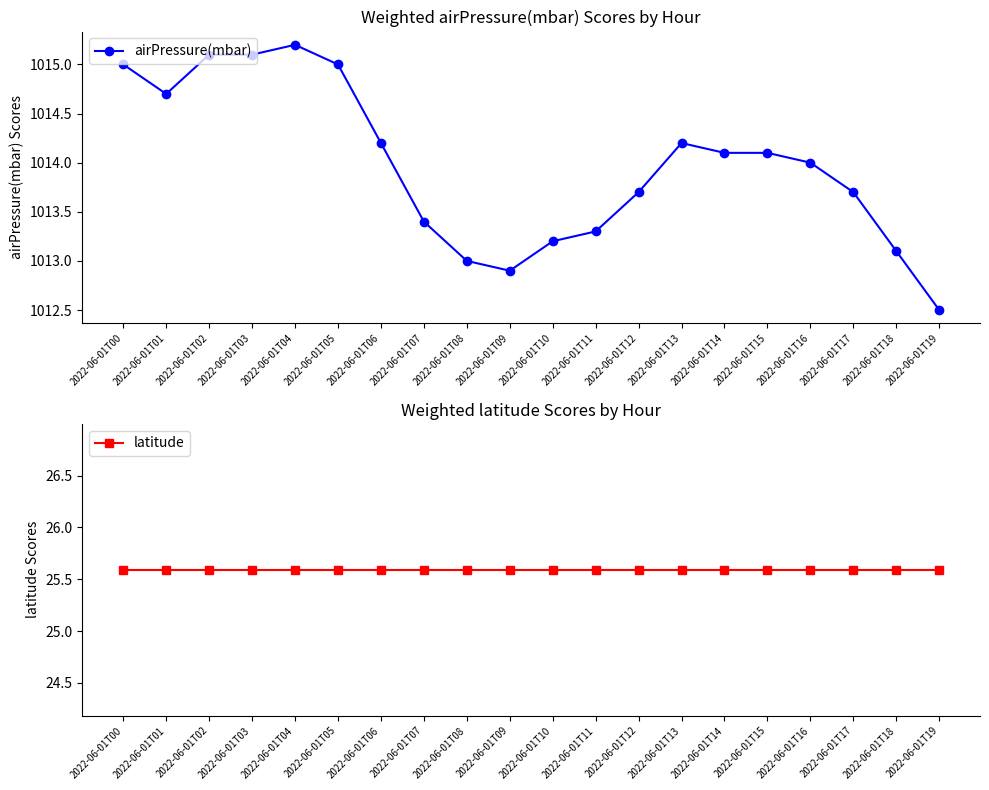

What value does the latitude series have at 2022-06-01T06?

25.6